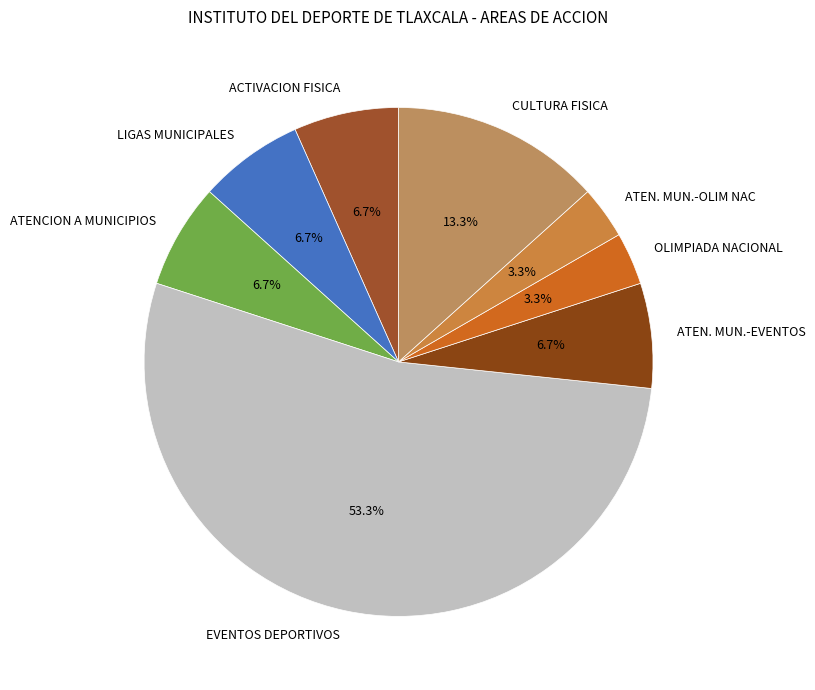

Which has a higher value, CULTURA FISICA or LIGAS MUNICIPALES?

CULTURA FISICA